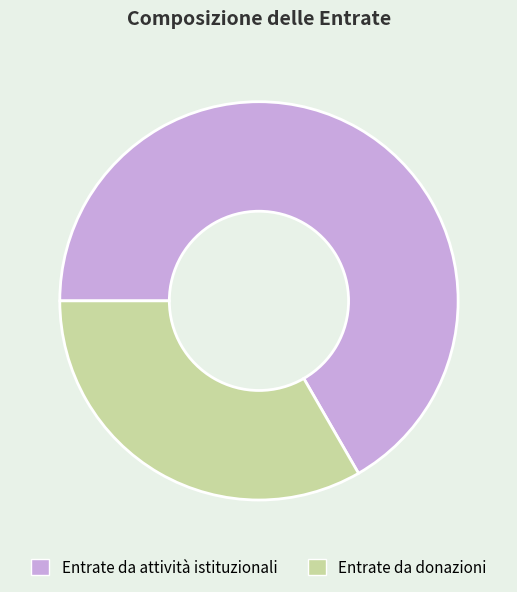

Does Entrate da donazioni account for over 50% of the chart?

No